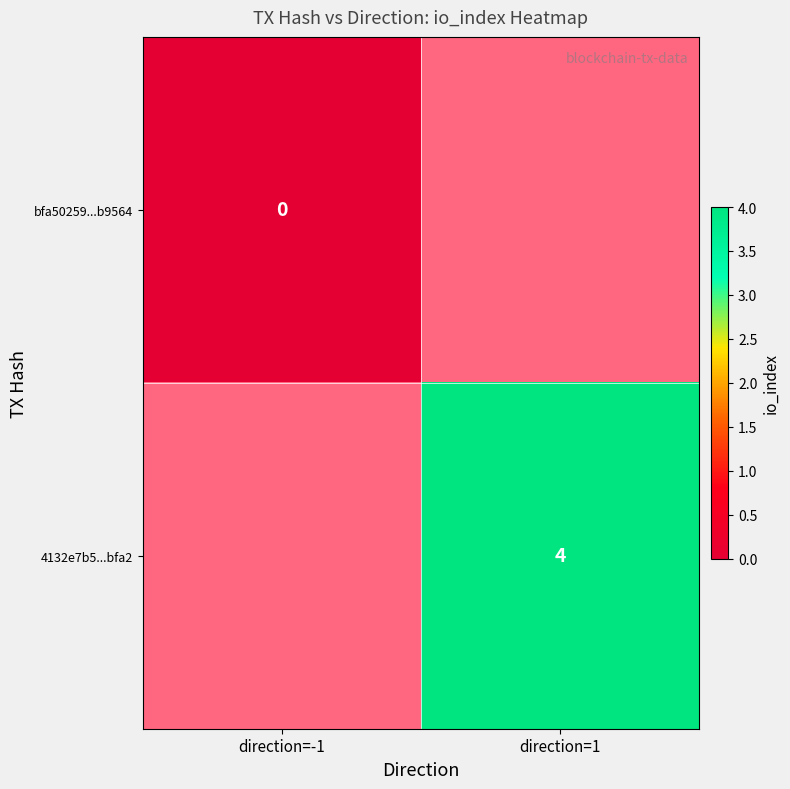

Is the value of 4132e7b5...bfa2 at direction=1 greater than the value of bfa50259...b9564 at direction=-1?

Yes